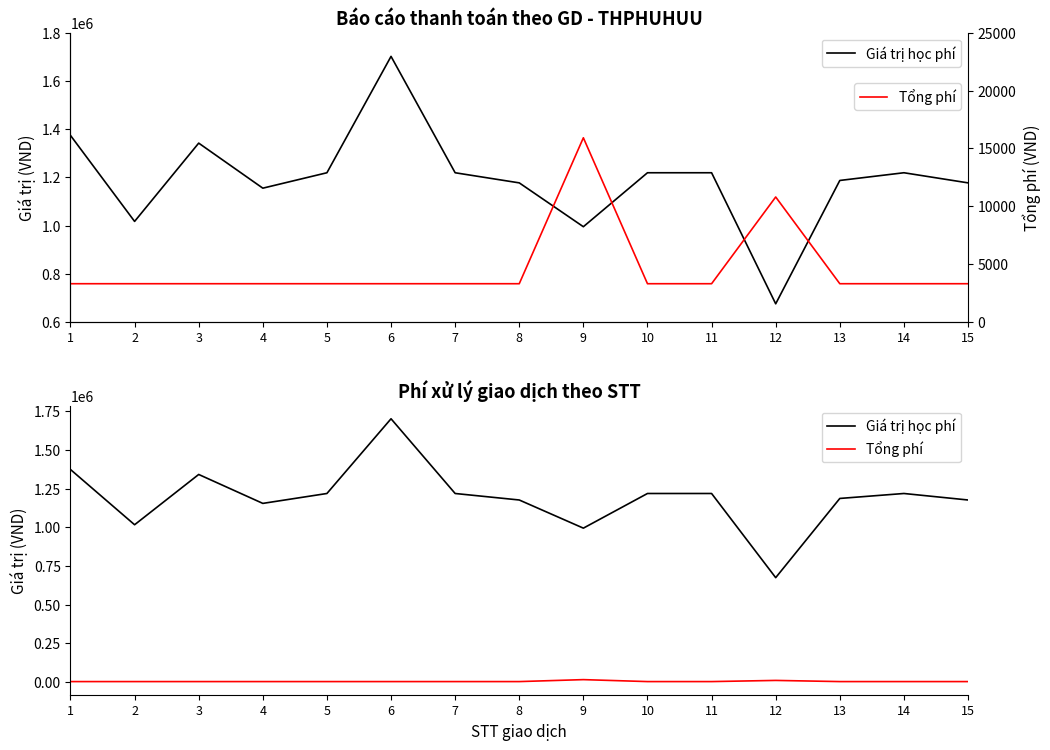

Which label corresponds to the smallest value in the chart?

1